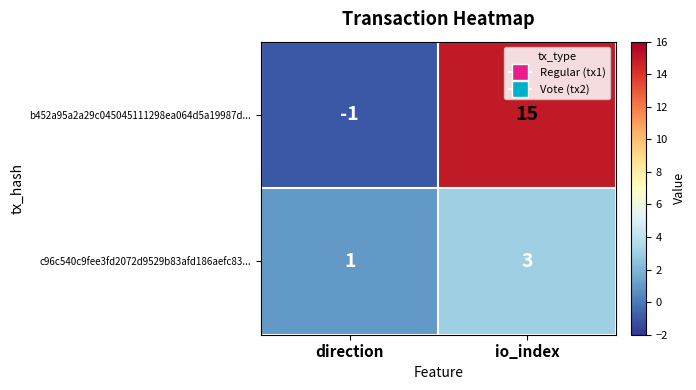

What is the difference between the maximum and minimum values in the b452a95a2a29c045045111298ea064d5a19987d... series?

16